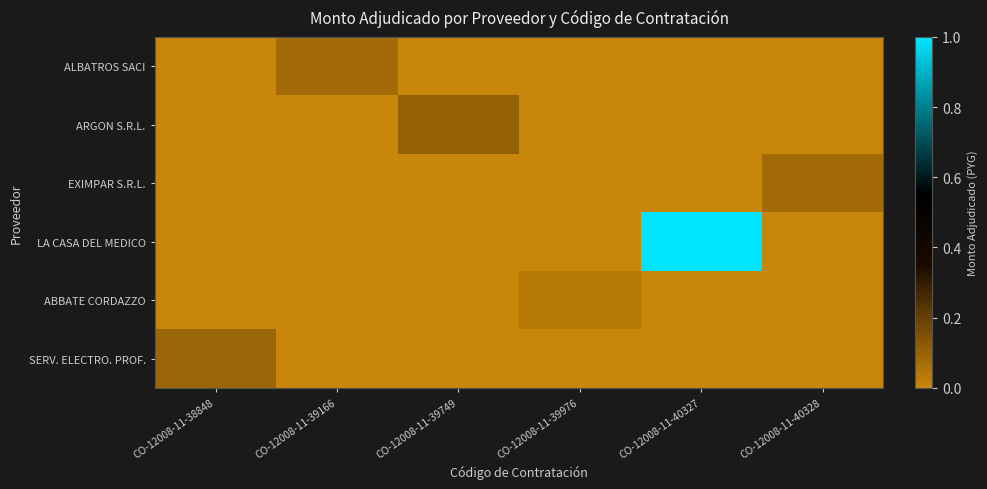

Reading right to left, list all the values displayed in this chart.

ALBATROS SACI: CO-12008-11-40328=0.0	CO-12008-11-40327=0.0	CO-12008-11-39976=0.0	CO-12008-11-39749=0.0	CO-12008-11-39166=0.1	CO-12008-11-38848=0.0
ARGON S.R.L.: CO-12008-11-40328=0.0	CO-12008-11-40327=0.0	CO-12008-11-39976=0.0	CO-12008-11-39749=0.1	CO-12008-11-39166=0.0	CO-12008-11-38848=0.0
EXIMPAR S.R.L.: CO-12008-11-40328=0.1	CO-12008-11-40327=0.0	CO-12008-11-39976=0.0	CO-12008-11-39749=0.0	CO-12008-11-39166=0.0	CO-12008-11-38848=0.0
LA CASA DEL MEDICO: CO-12008-11-40328=0.0	CO-12008-11-40327=1.0	CO-12008-11-39976=0.0	CO-12008-11-39749=0.0	CO-12008-11-39166=0.0	CO-12008-11-38848=0.0
ABBATE CORDAZZO: CO-12008-11-40328=0.0	CO-12008-11-40327=0.0	CO-12008-11-39976=0.0	CO-12008-11-39749=0.0	CO-12008-11-39166=0.0	CO-12008-11-38848=0.0
SERV. ELECTRO. PROF.: CO-12008-11-40328=0.0	CO-12008-11-40327=0.0	CO-12008-11-39976=0.0	CO-12008-11-39749=0.0	CO-12008-11-39166=0.0	CO-12008-11-38848=0.1